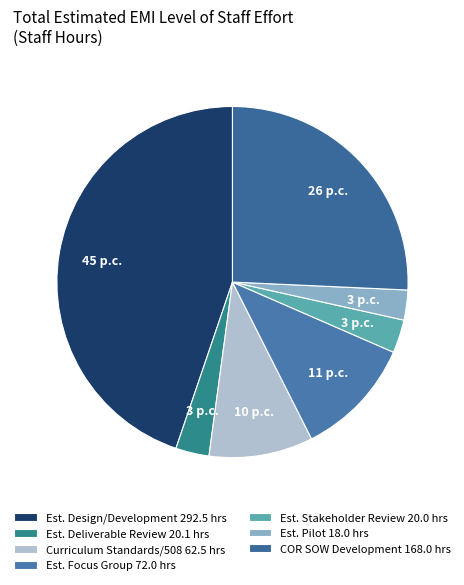

Count the number of slices in the pie.

7